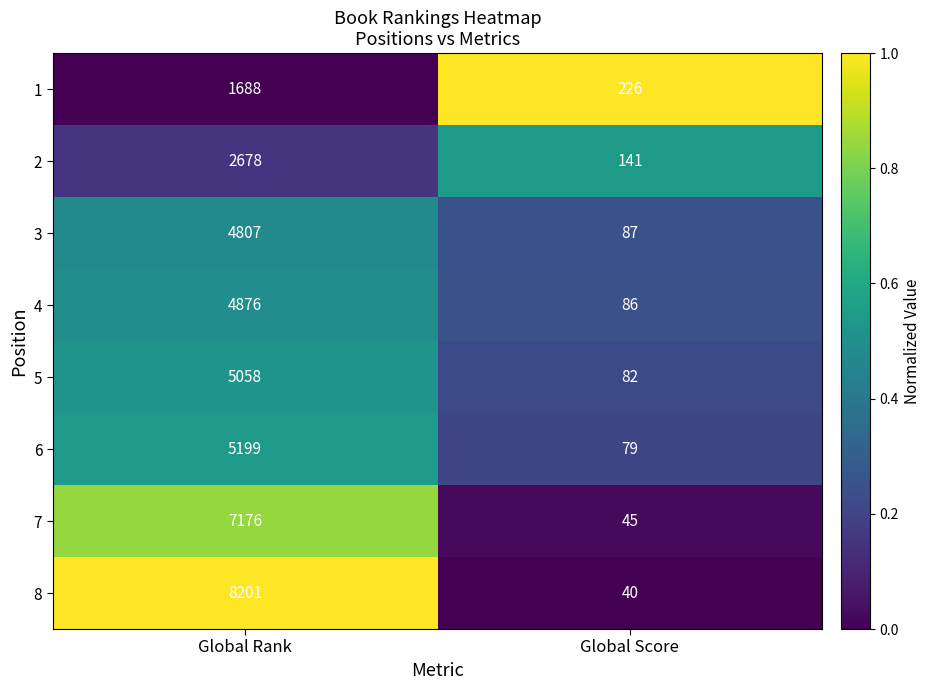

Reading right to left, list all the values displayed in this chart.

1: Global Score=226	Global Rank=1688
2: Global Score=141	Global Rank=2678
3: Global Score=87	Global Rank=4807
4: Global Score=86	Global Rank=4876
5: Global Score=82	Global Rank=5058
6: Global Score=79	Global Rank=5199
7: Global Score=45	Global Rank=7176
8: Global Score=40	Global Rank=8201